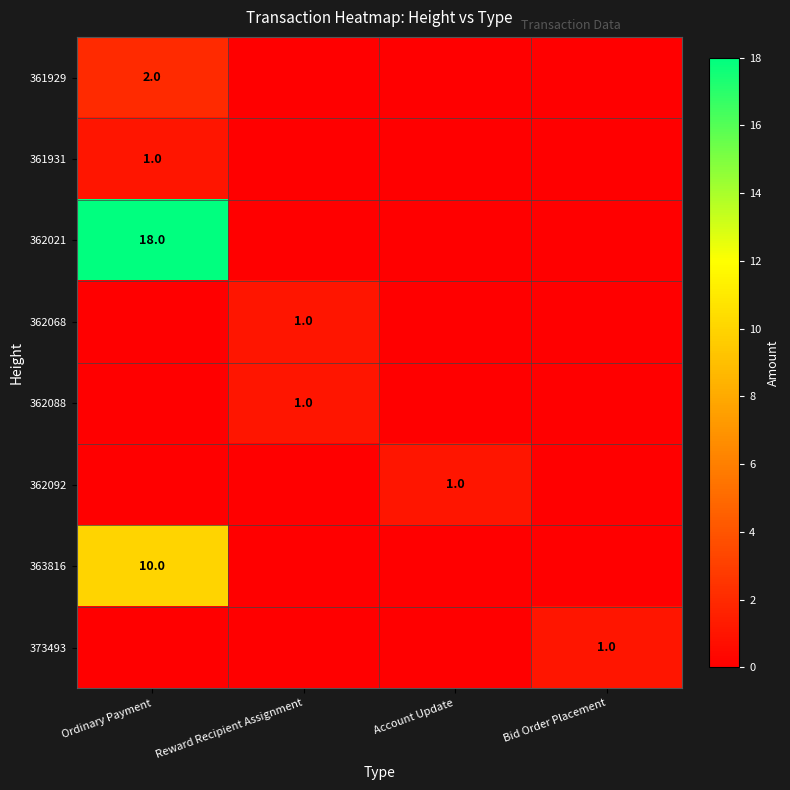

The 362021 series shows 18 at Ordinary Payment. True or false?

True